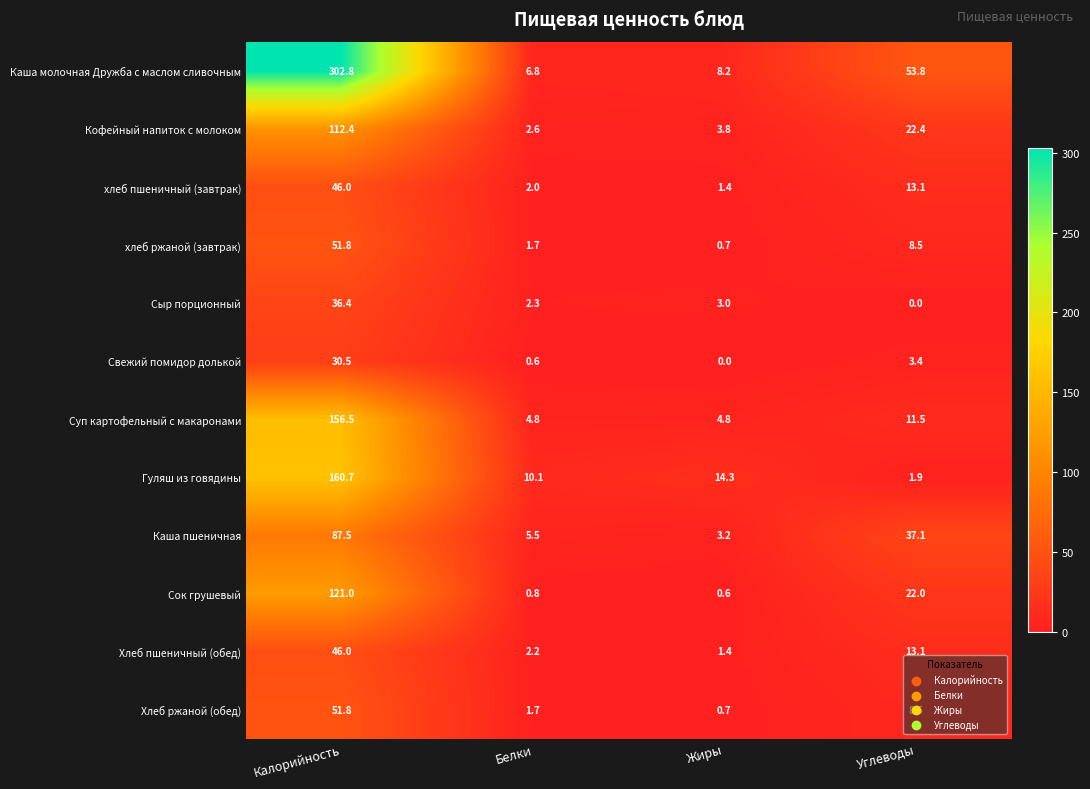

True or false: хлеб пшеничный (завтрак) has a value of 2.6 at Белки.

False